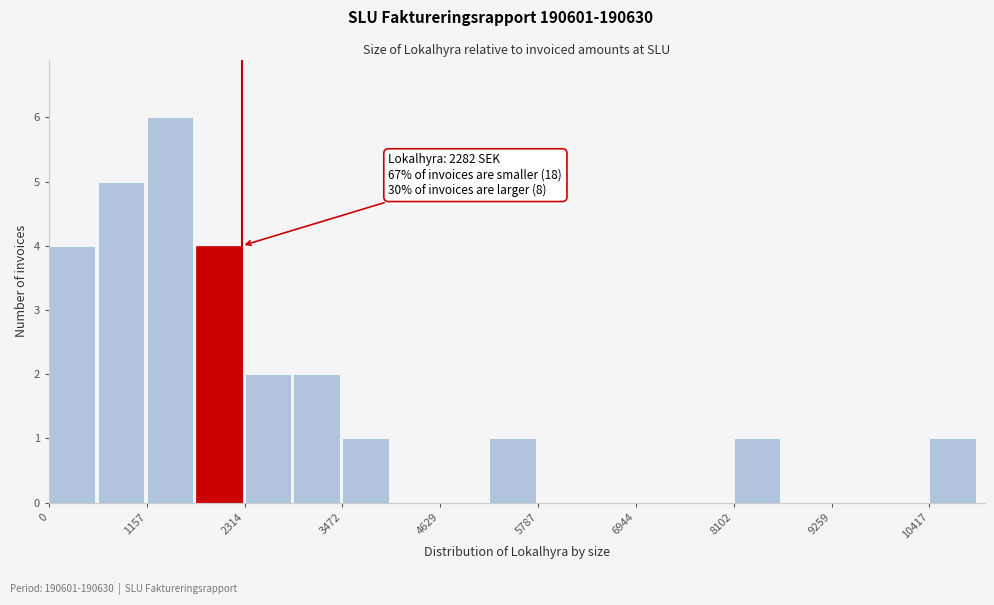

Read against the x-axis, roughly where is the centre of the tallest bar?

1400